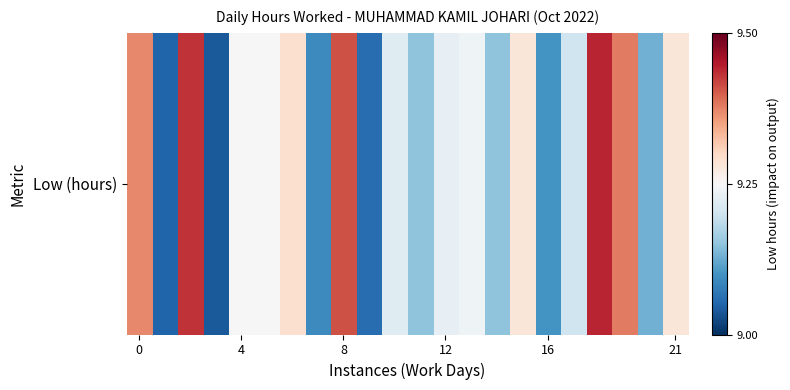

Reading left to right, list all the values displayed in this chart.

9.4	9.1	9.4	9.0	9.2	9.2	9.3	9.1	9.4	9.1	9.2	9.2	9.2	9.2	9.2	9.3	9.1	9.2	9.4	9.4	9.1	9.3